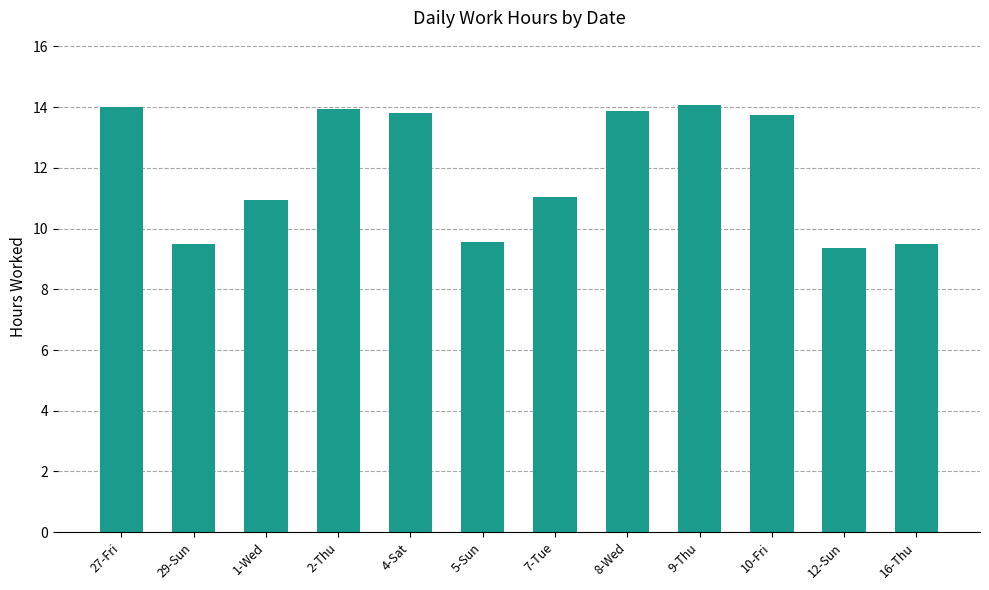

Is it true that the value at 16-Thu is 15.2?

False